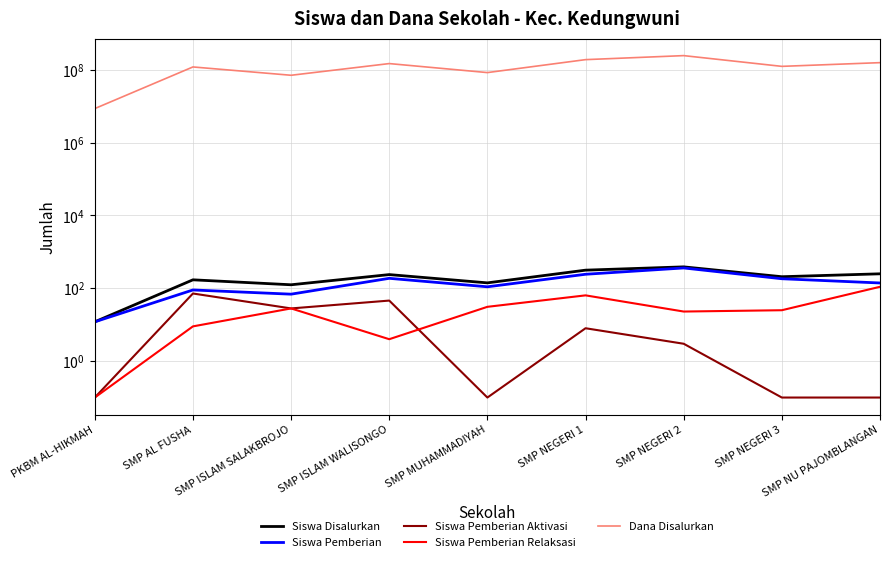

Where does the Siswa Pemberian Aktivasi series first go above 3?

SMP AL FUSHA